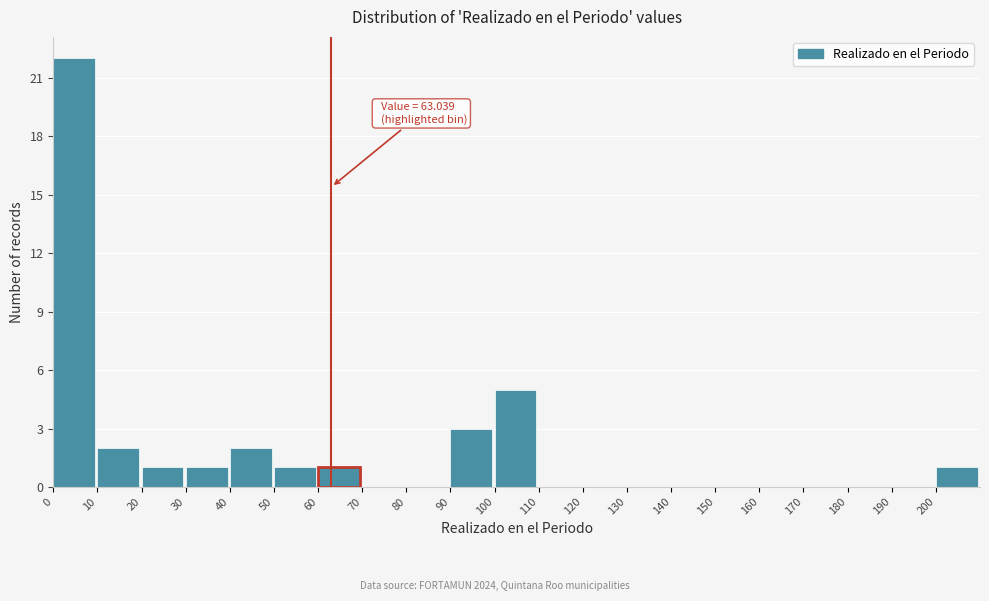

Over which range of the x-axis is the bar tallest?

0 to 10